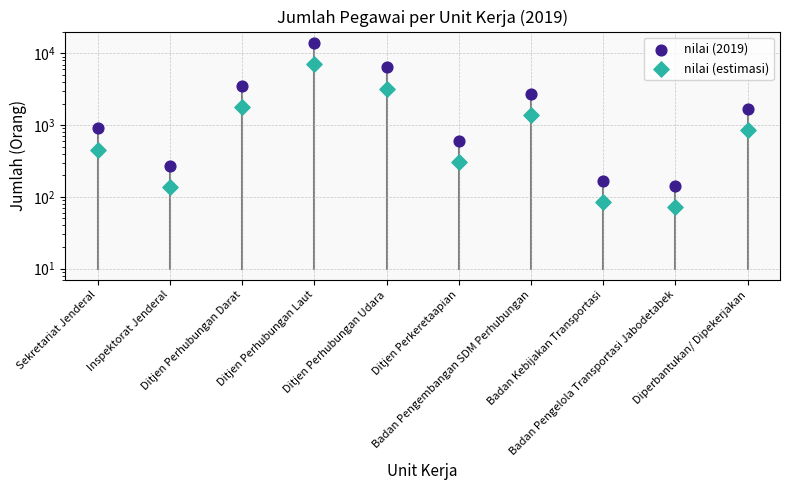

What are all the series names shown in the legend?

nilai (2019), nilai (estimasi)